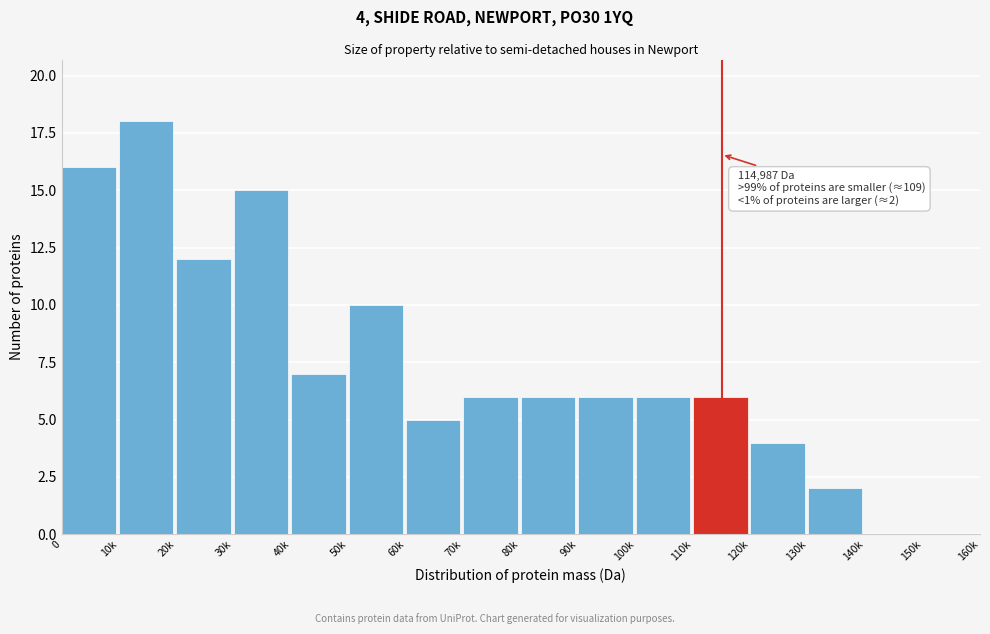

Reading left to right, list all the values displayed in this chart.

0=16	10k=18	20k=12	30k=15	40k=7	50k=10	60k=5	70k=6	80k=6	90k=6	100k=6	110k=6	120k=4	130k=2	140k=0	150k=0